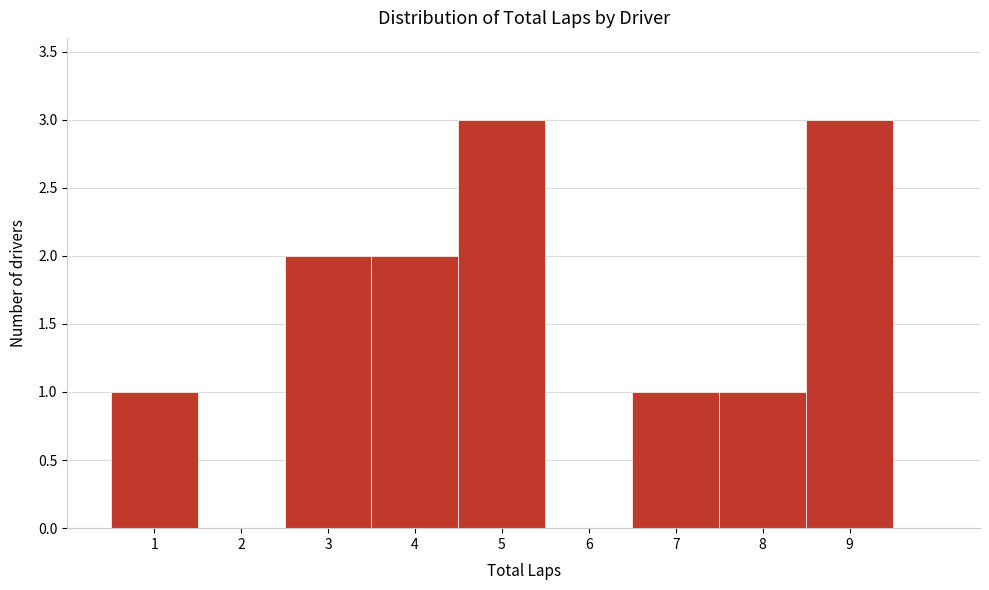

Reading left to right, transcribe this chart: for each bar, give the range it covers on the x-axis and its height. The values are not printed on the chart, so give them approximately, as read against the axis.

0.5 to 1.5: 1
1.5 to 2.5: 0
2.5 to 3.5: 2
3.5 to 4.5: 2
4.5 to 5.5: 3
5.5 to 6.5: 0
6.5 to 7.5: 1
7.5 to 8.5: 1
8.5 to 9.5: 3